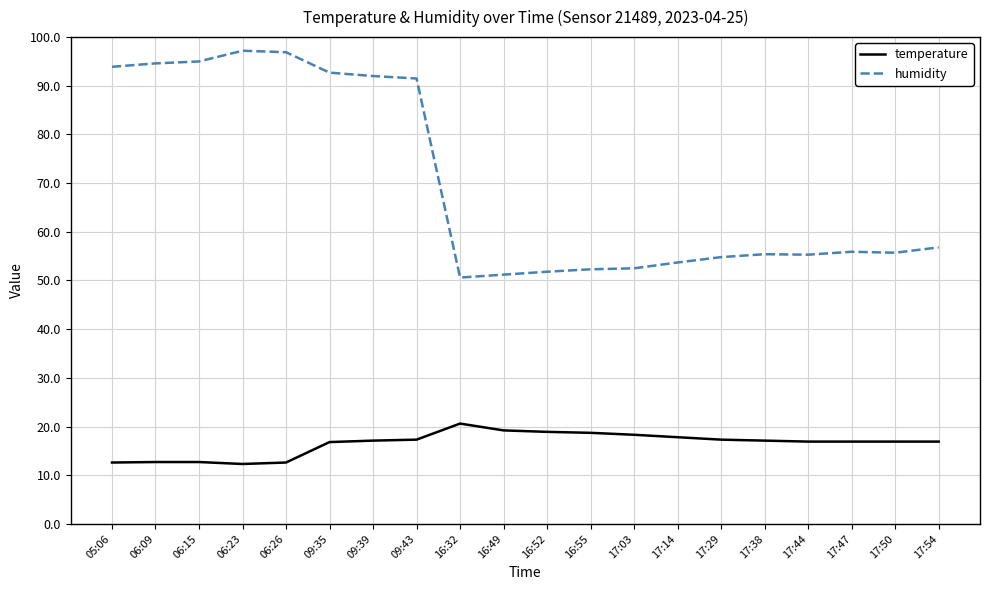

True or false: temperature and humidity cross at least once.

False